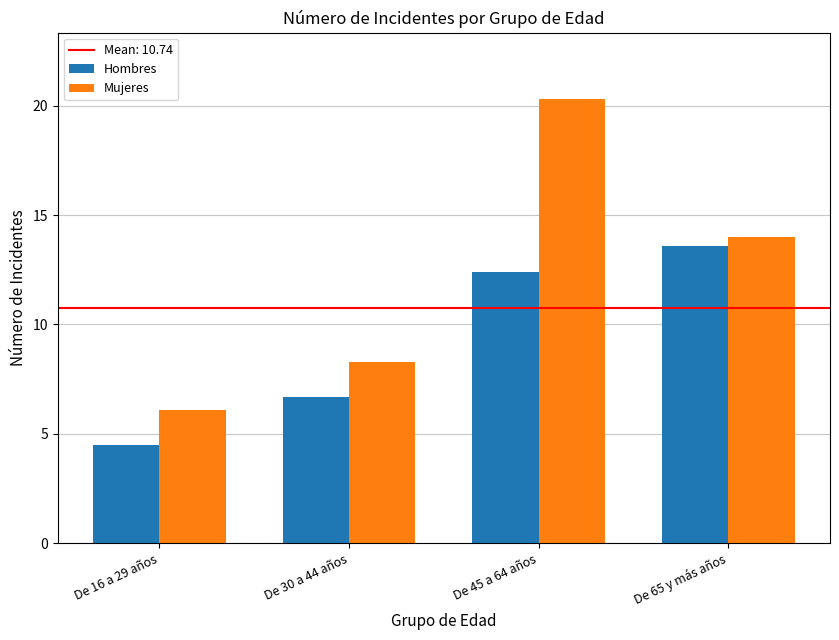

True or false: Hombres has a value of 2.0 at De 30 a 44 años.

False